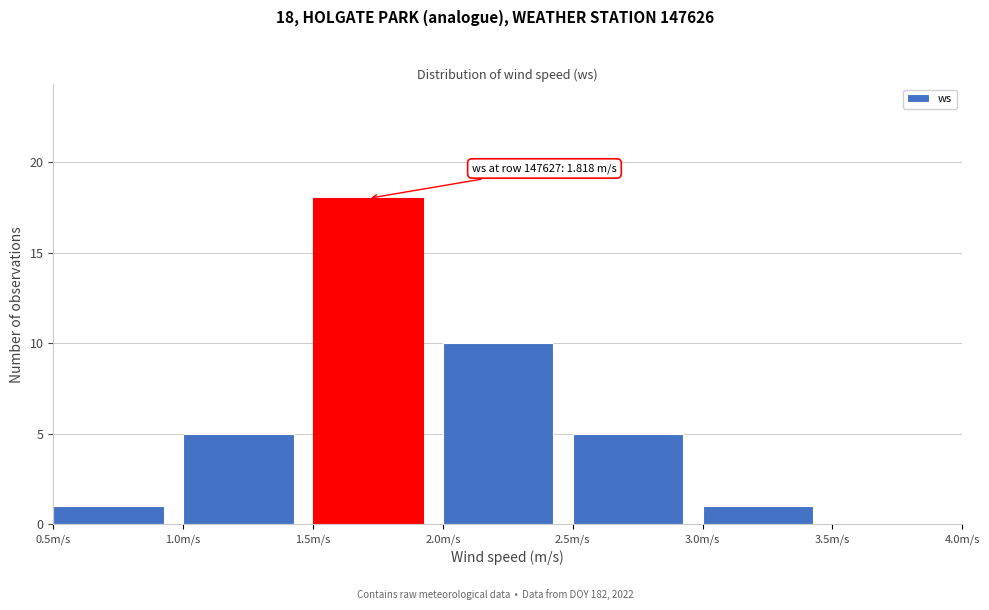

Over which range of the x-axis is the bar tallest?

1.5 to 2.0